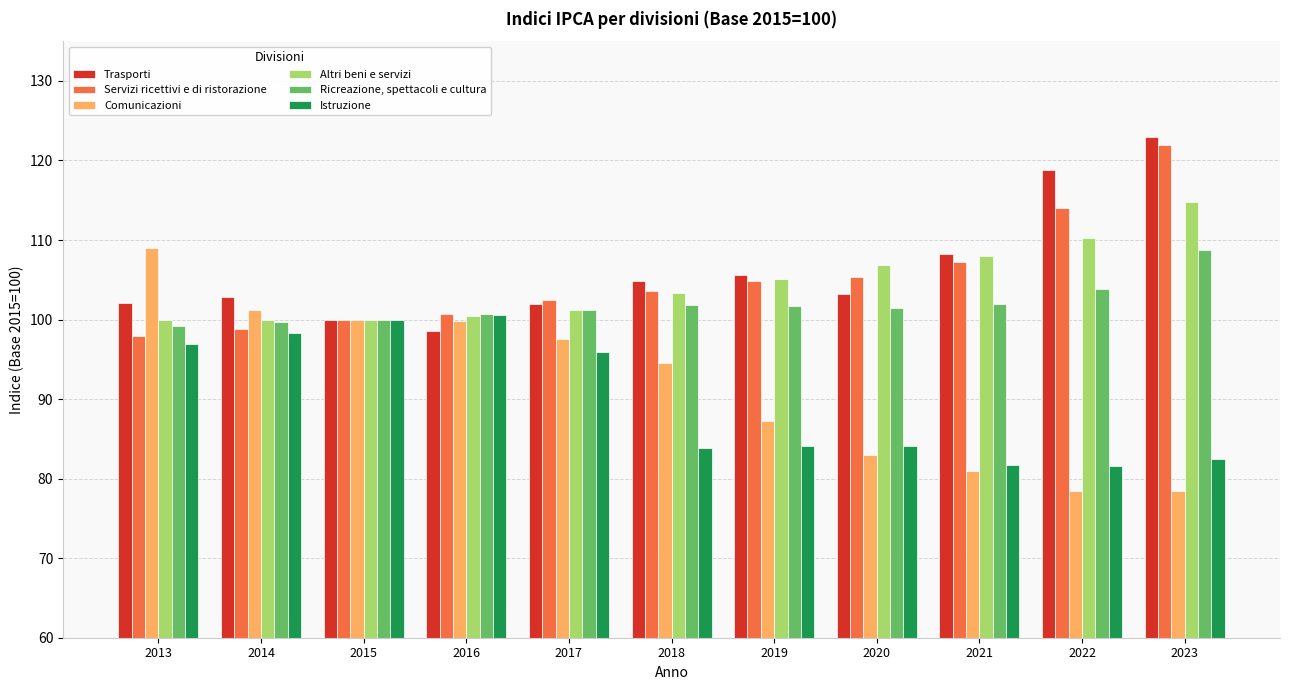

What is the value of the Istruzione bar at the 8th from the left?

84.1